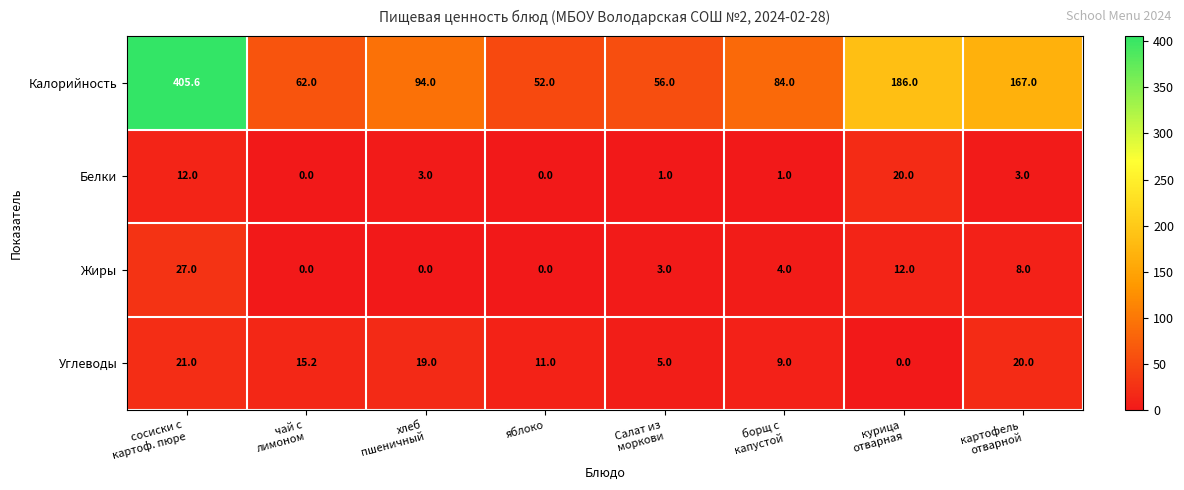

Which series has the widest spread of values?

Калорийность